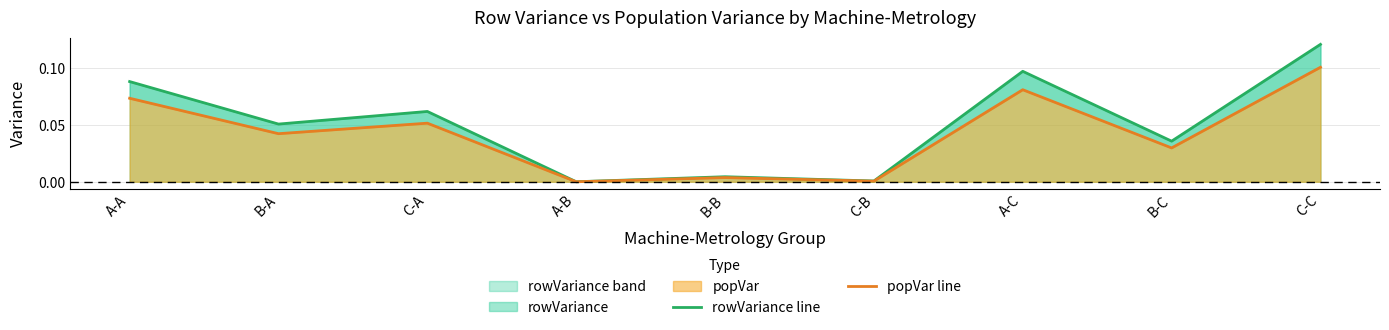

At which category does rowVariance line reach its first local valley?

B-A